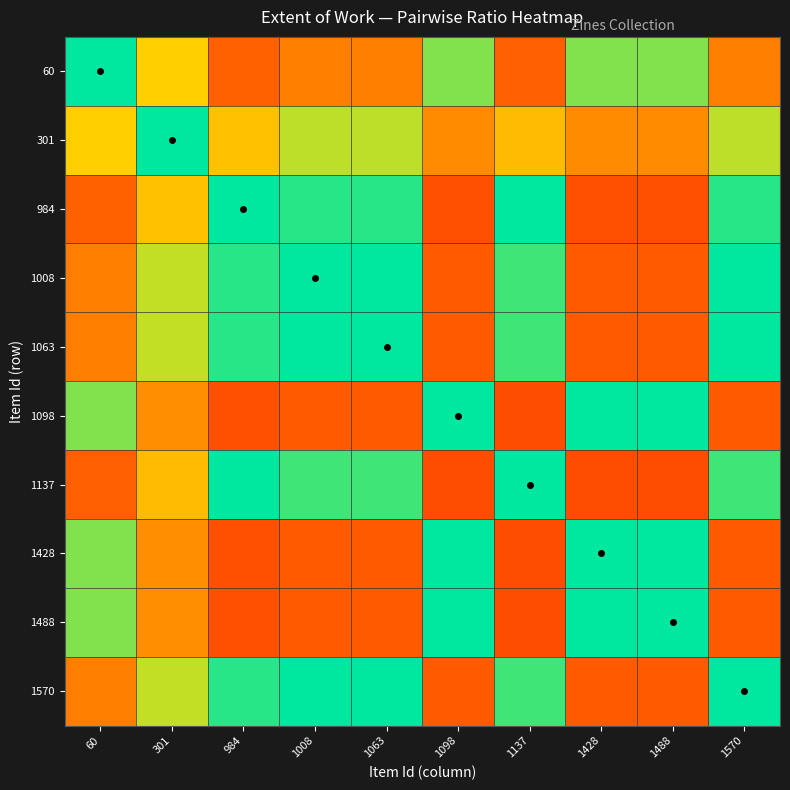

Count the number of data series in this chart.

10